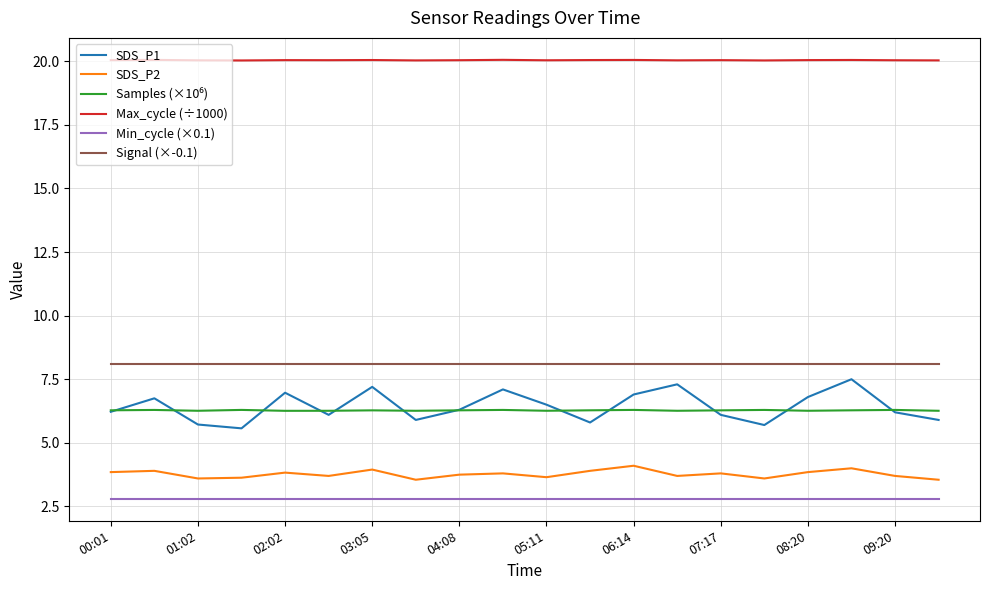

What is the average value of the SDS_P2 series?

3.8